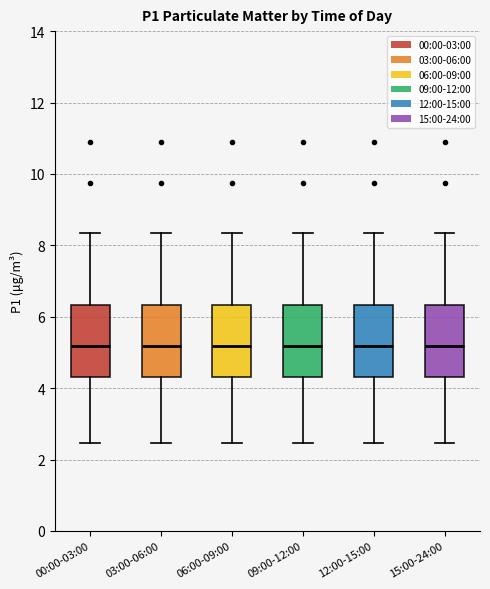

Reading left to right, transcribe this box plot: for each box, give where its median line is, the range the box spans, and where its two whiskers end, as read against the y-axis. The values are not printed on the chart, so give them approximately, as read against the axis.

00:00-03:00: median 5.2, box 4.4 to 6.4, whiskers 2.4 to 8.4
03:00-06:00: median 5.2, box 4.4 to 6.4, whiskers 2.4 to 8.4
06:00-09:00: median 5.2, box 4.4 to 6.4, whiskers 2.4 to 8.4
09:00-12:00: median 5.2, box 4.4 to 6.4, whiskers 2.4 to 8.4
12:00-15:00: median 5.2, box 4.4 to 6.4, whiskers 2.4 to 8.4
15:00-24:00: median 5.2, box 4.4 to 6.4, whiskers 2.4 to 8.4